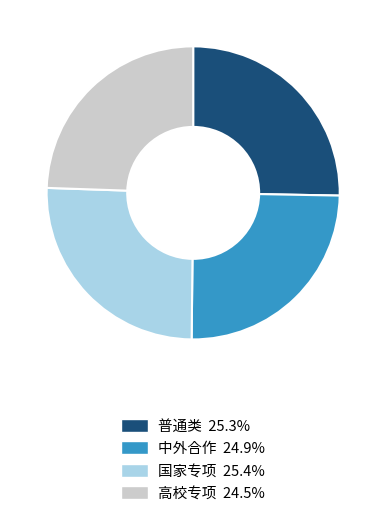

What is the ratio of the value at 高校专项 24.5% to the value at 中外合作 24.9%?

1.0